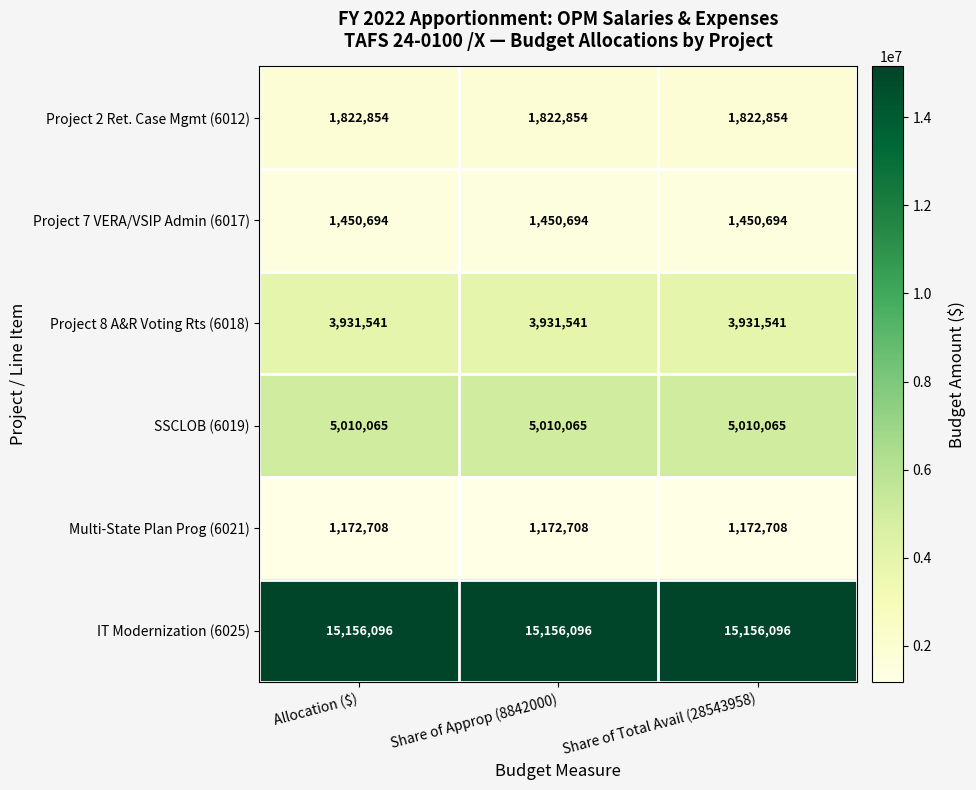

Rank the series at Allocation ($) from highest to lowest value.

IT Modernization (6025), SSCLOB (6019), Project 8 A&R Voting Rts (6018), Project 2 Ret. Case Mgmt (6012), Project 7 VERA/VSIP Admin (6017), Multi-State Plan Prog (6021)